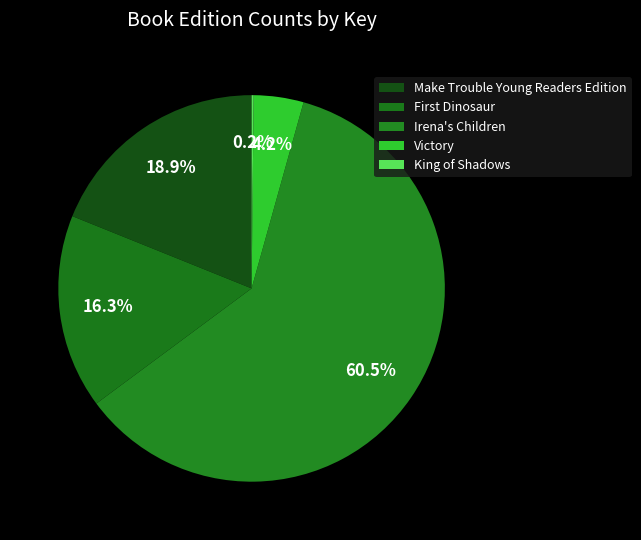

Combined, do King of Shadows and Make Trouble Young Readers Edition account for over 50%?

No